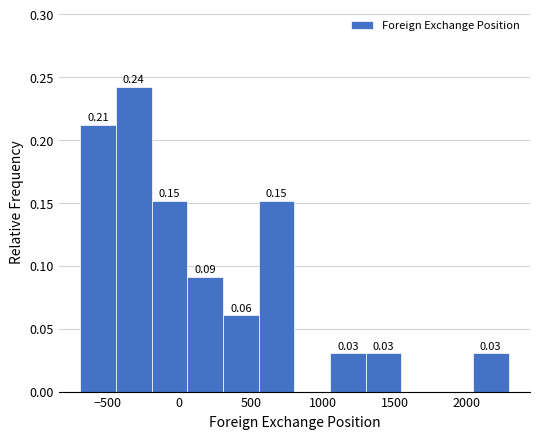

Which range on the x-axis has the tallest bar?

-450 to -200